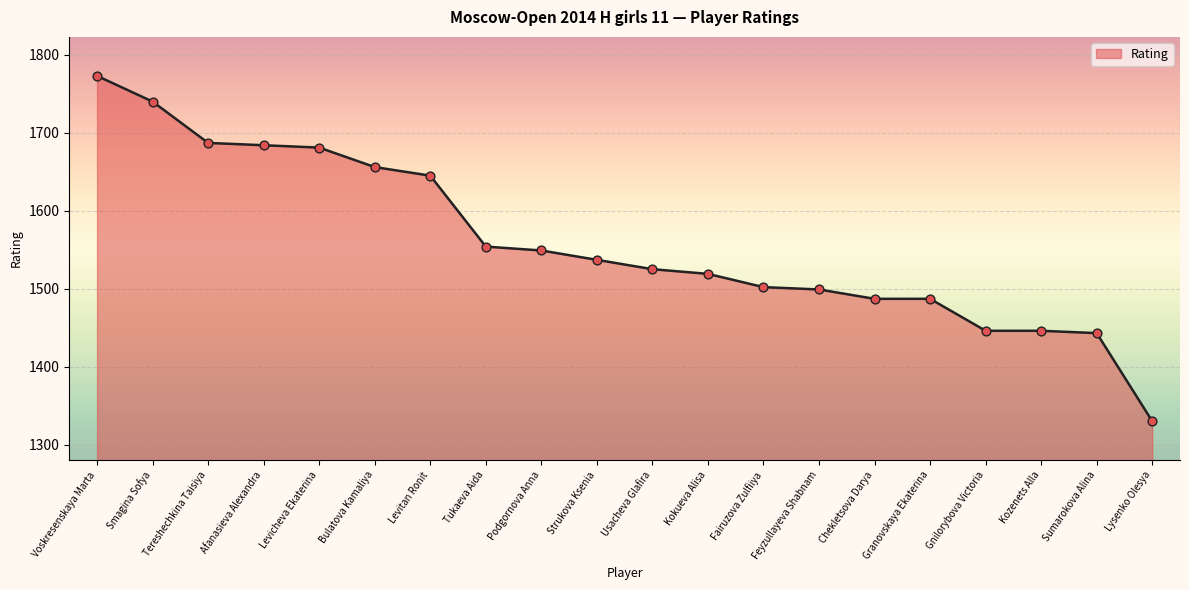

Between Usacheva Glafira and Gnilorybova Victoria, which is larger?

Usacheva Glafira